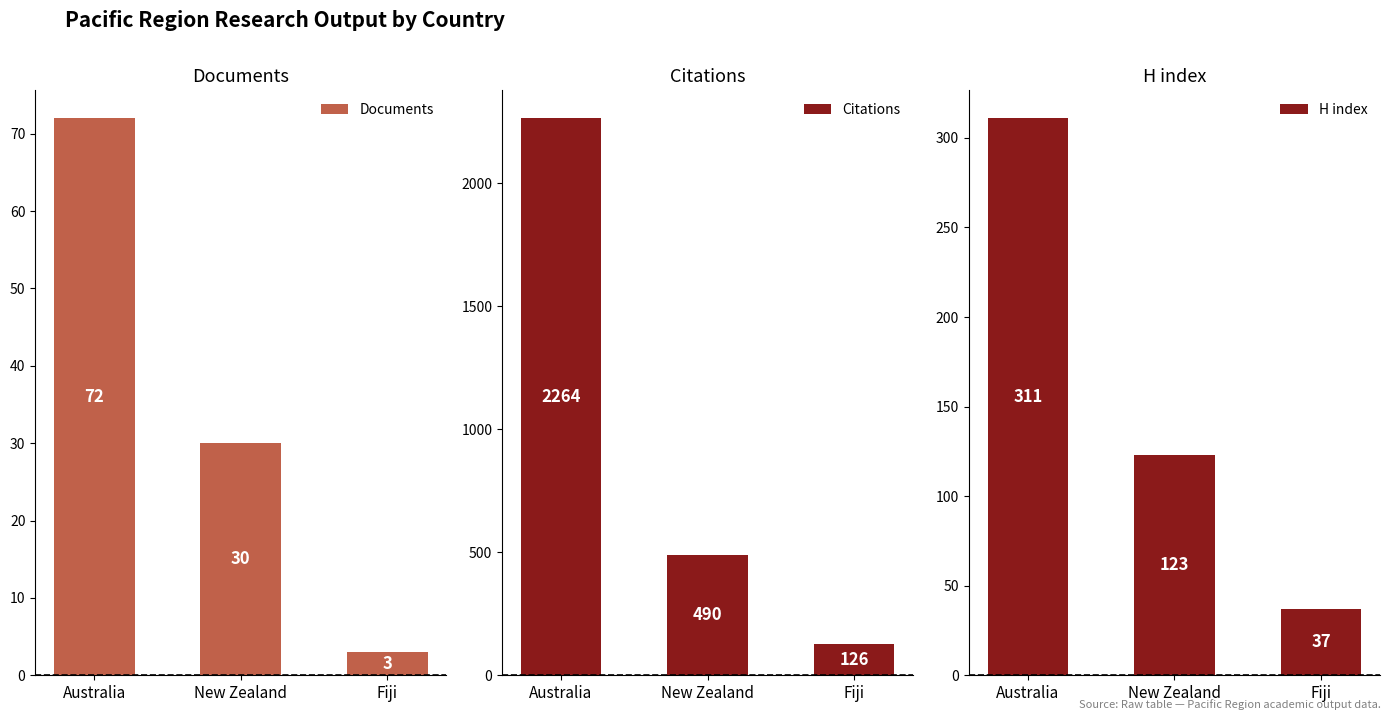

Which series has the largest total across all categories?

Citations